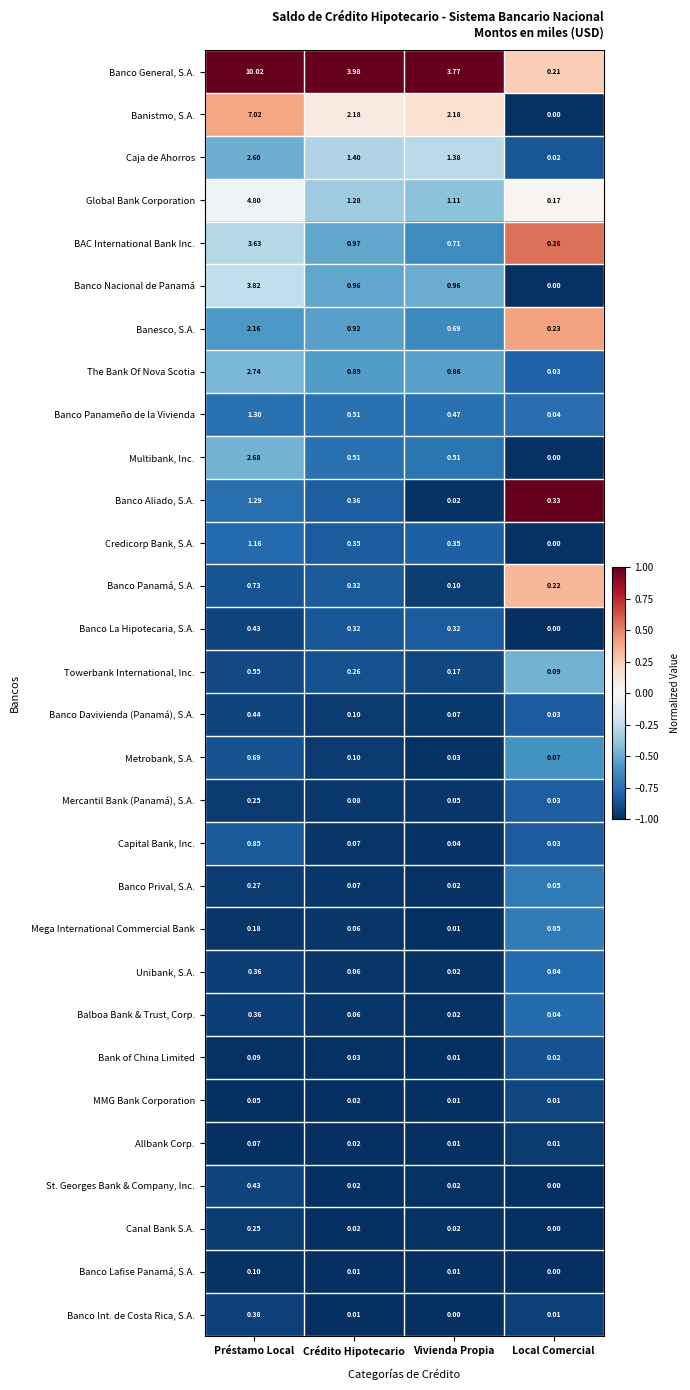

Which series has the largest total across all categories?

Banco General, S.A.